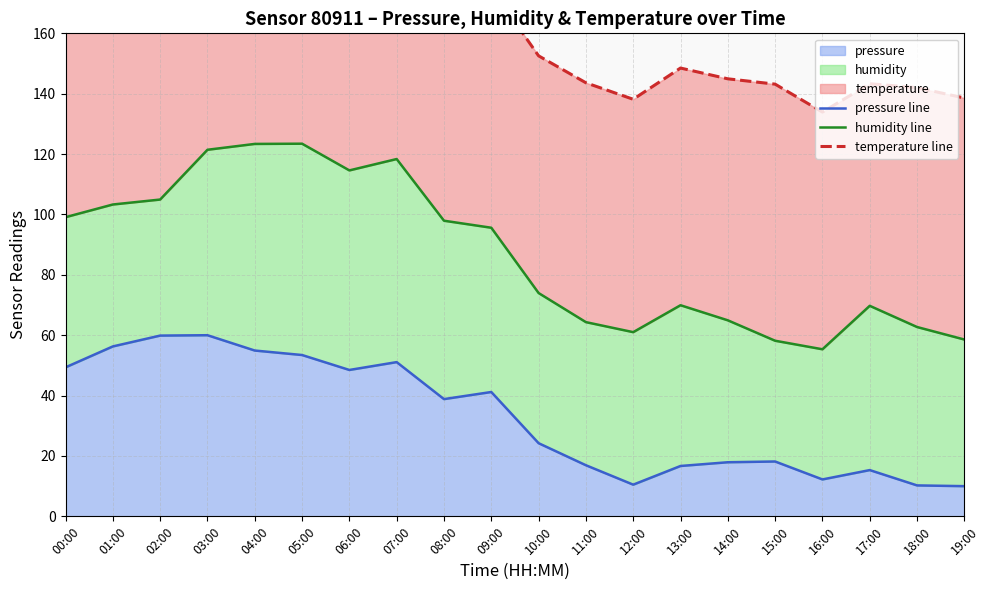

Rank the series at 08:00 from lowest to highest value.

pressure line, humidity line, temperature line